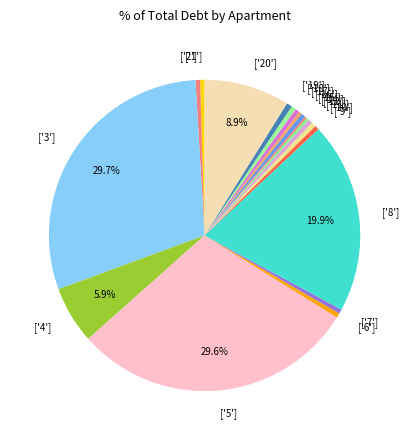

What is the total percentage of ['8'] and ['4']?

25.8%